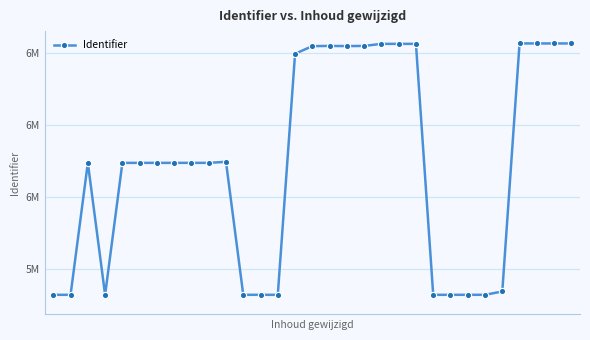

How many points are higher than both their immediate neighbors (excluding endpoints)?

7